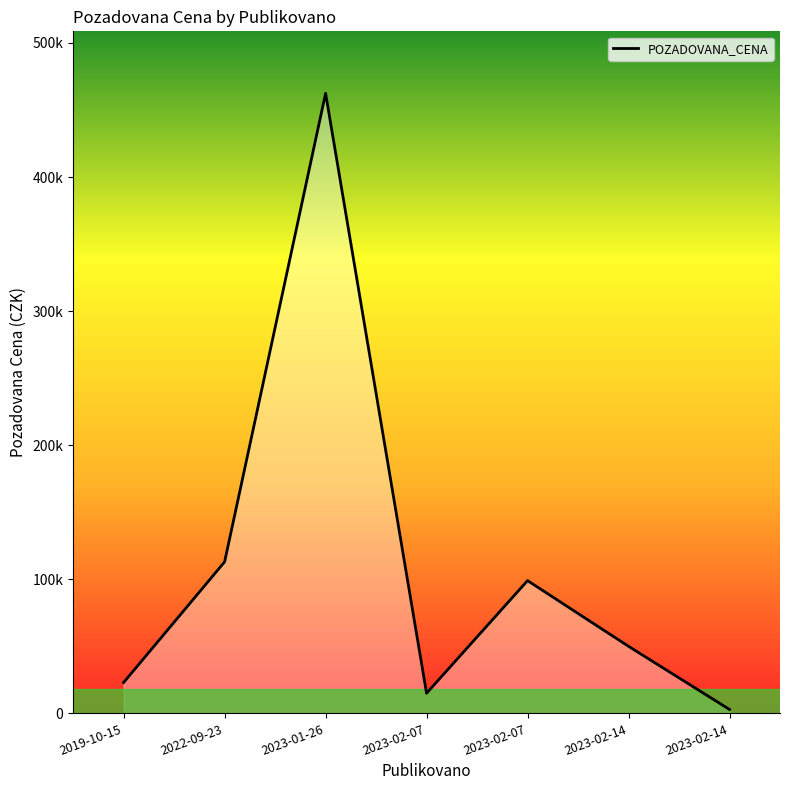

At which label does the data first exceed 50000?

2022-09-23